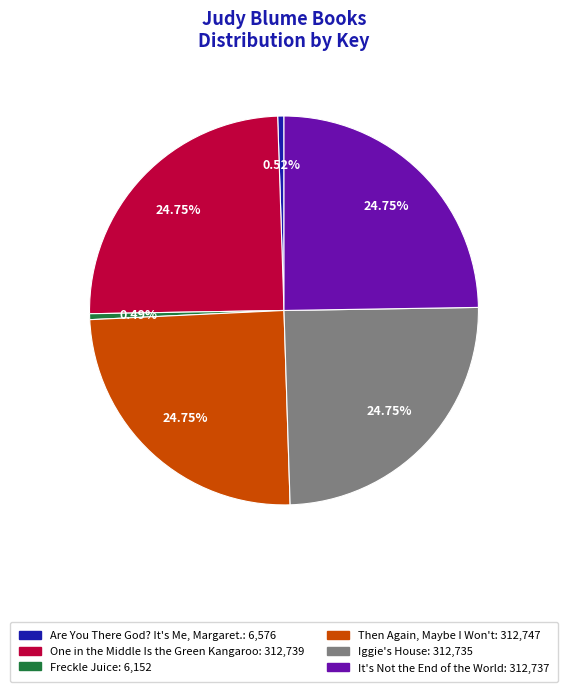

The One in the Middle Is the Green Kangaroo slice represents 25% of the pie. True or false?

True